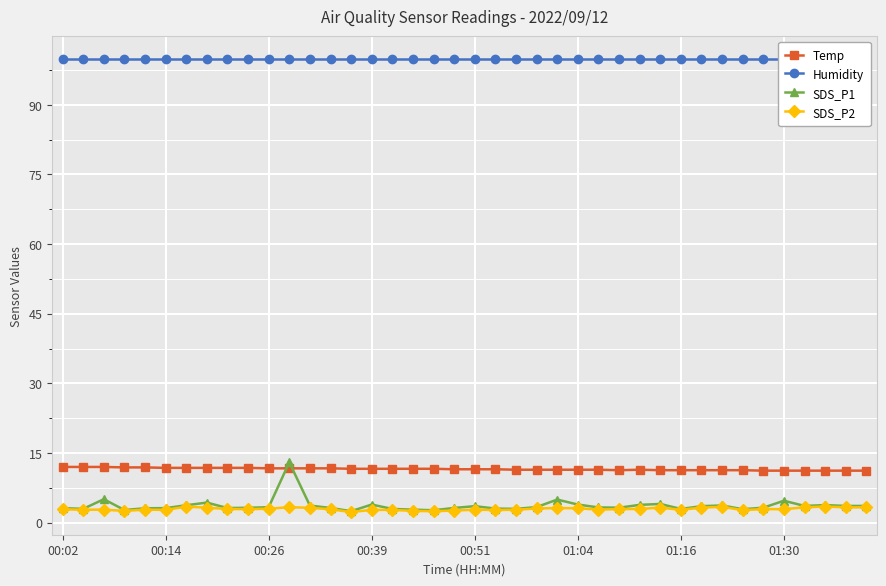

Is it true that SDS_P2 equals 1.8 at 39?

False